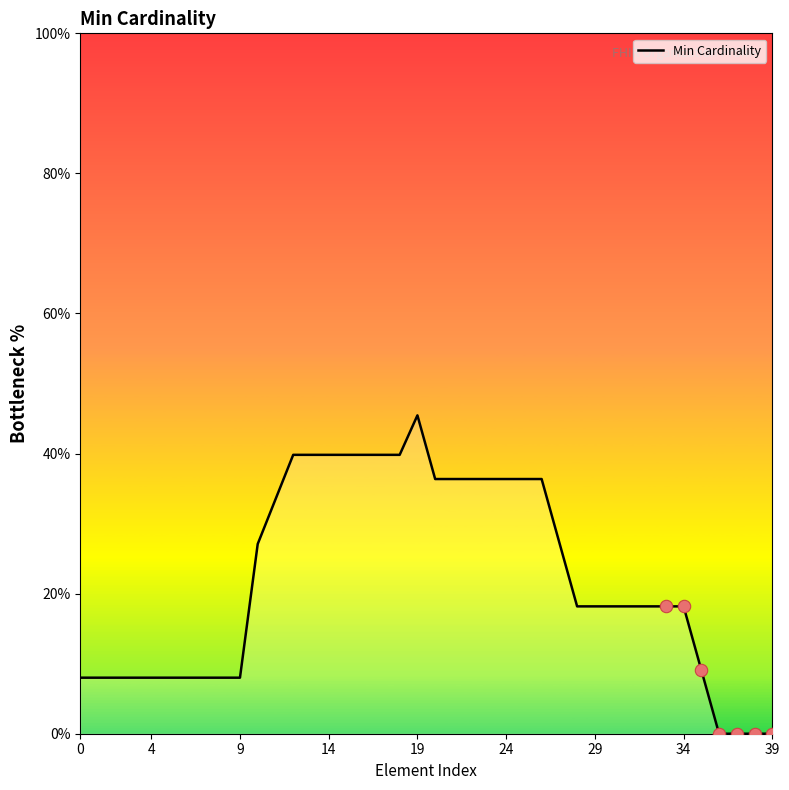

What is the difference between the maximum and minimum values?

45.5